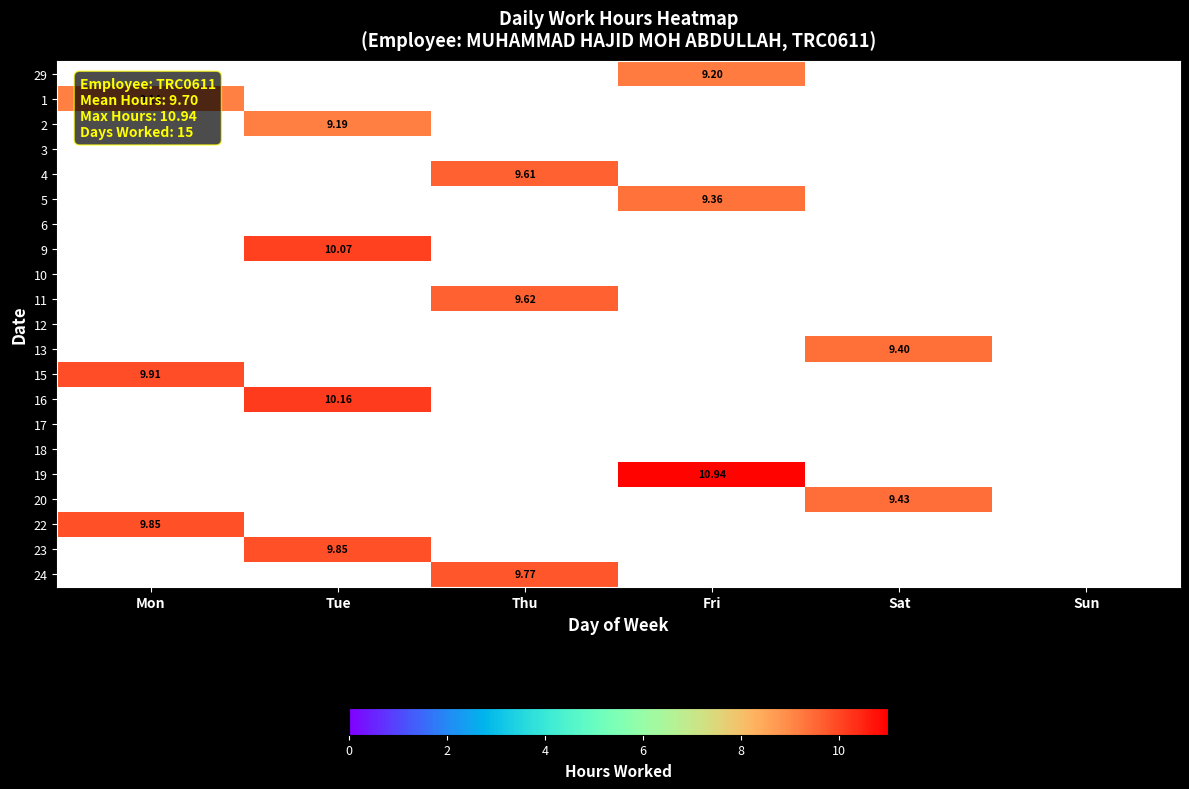

How many series are shown in this chart?

21